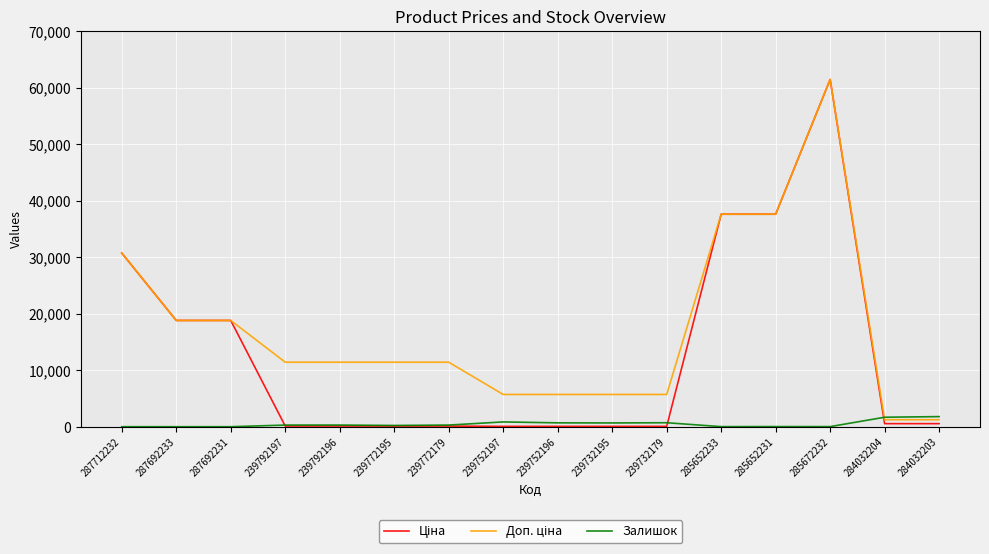

True or false: Залишок has a value of 290.0 at 239772179.

True